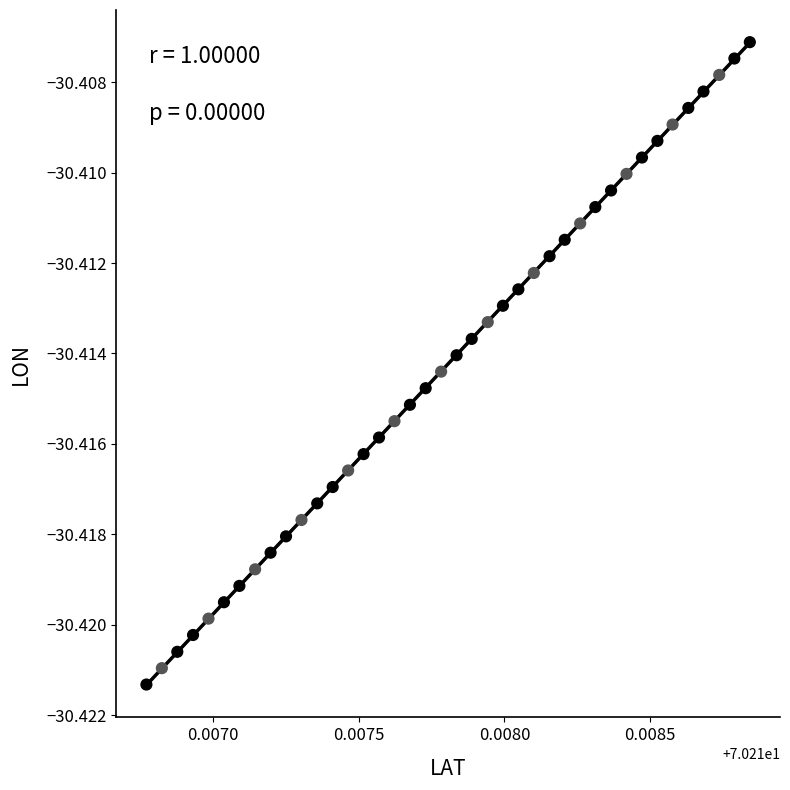

Count the number of points in this scatter plot.

40